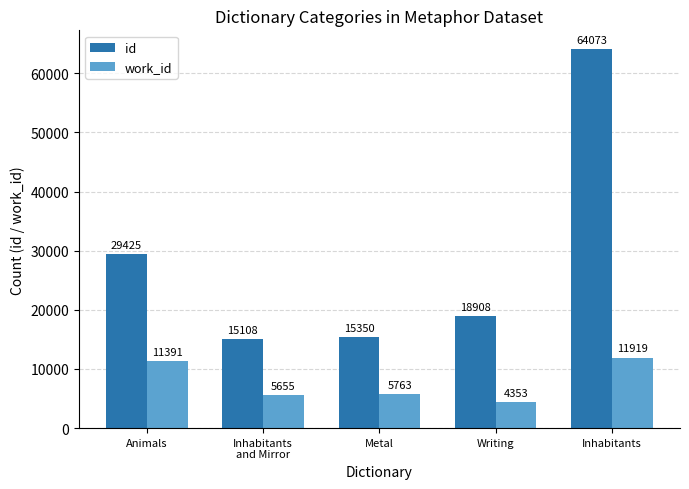

Is it true that id equals 24747 at Inhabitants
and Mirror?

False